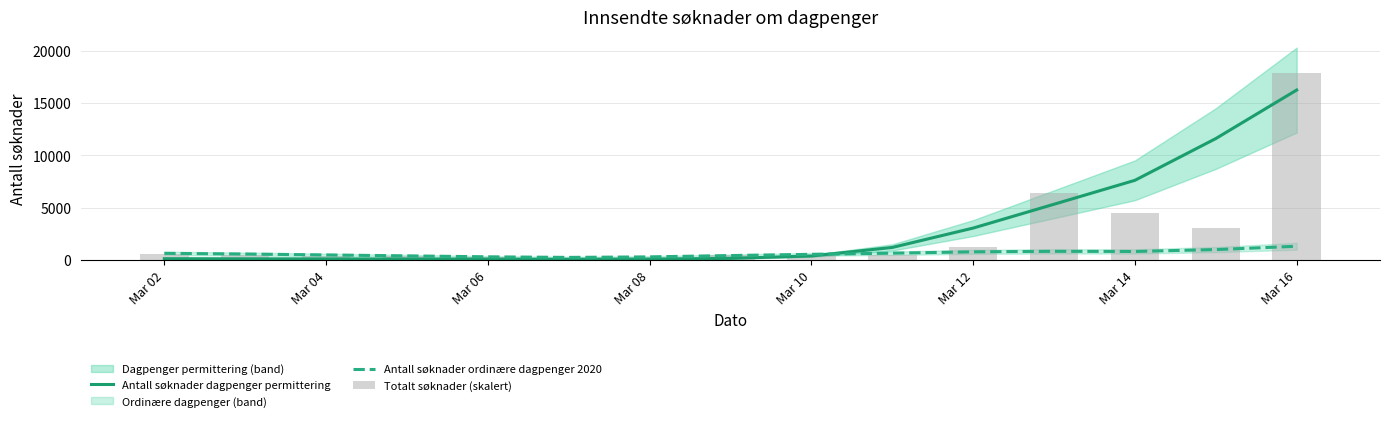

What is the average value of the Antall søknader dagpenger permittering series?

3077.1